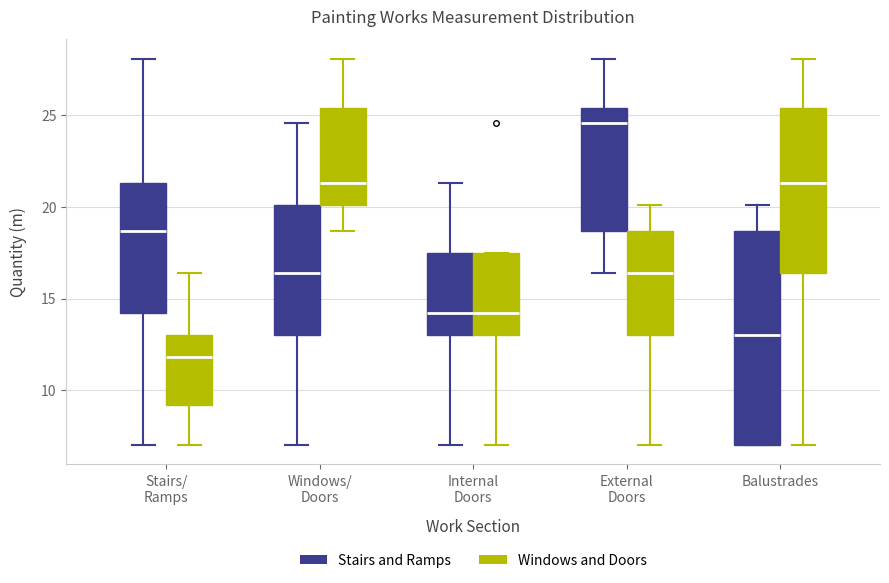

Which box's median line is the highest?

External Doors (Stairs and Ramps)